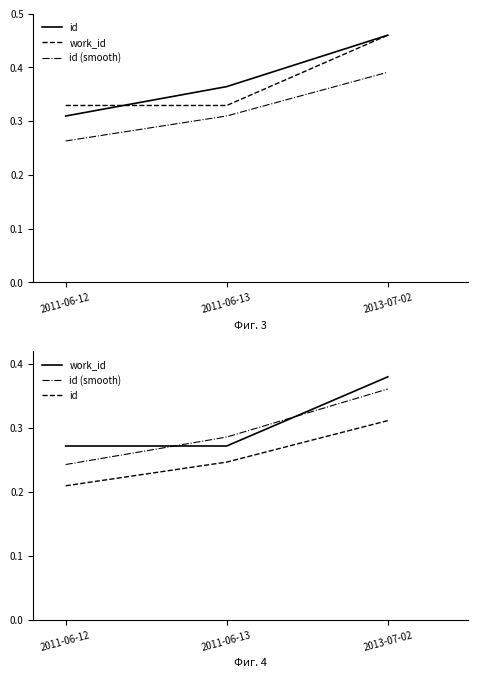

What is the difference between the id values at 2013-07-02 and 2011-06-13?

0.1